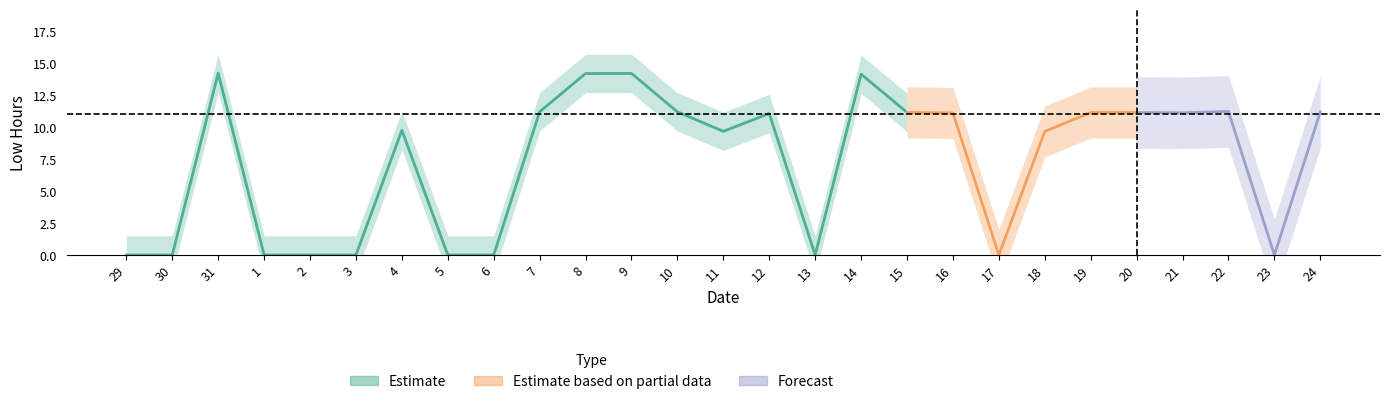

At which category does the chart reach its peak across all series?

31